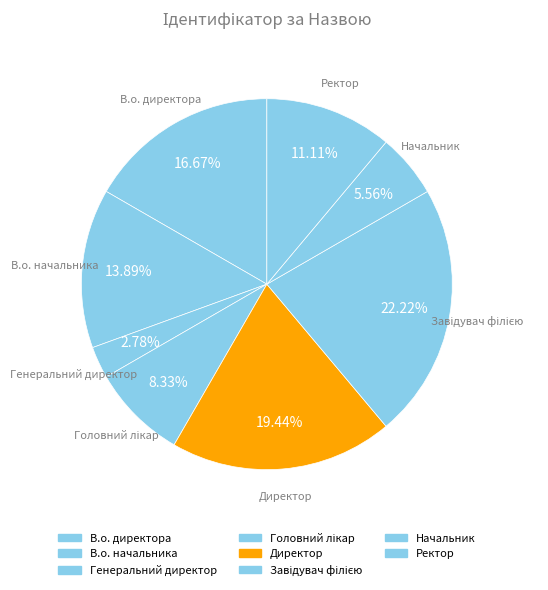

Is Директор the majority of the pie?

No